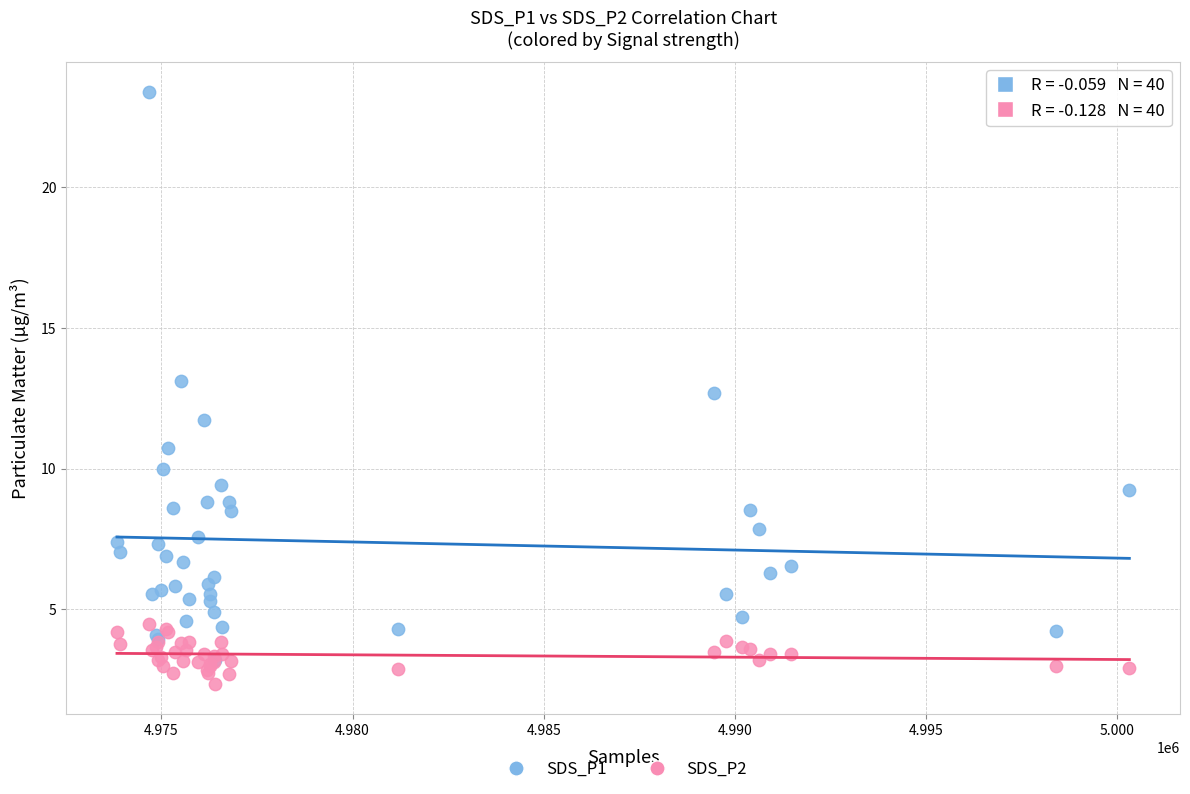

Which series has the largest Y range (max minus min)?

SDS_P1